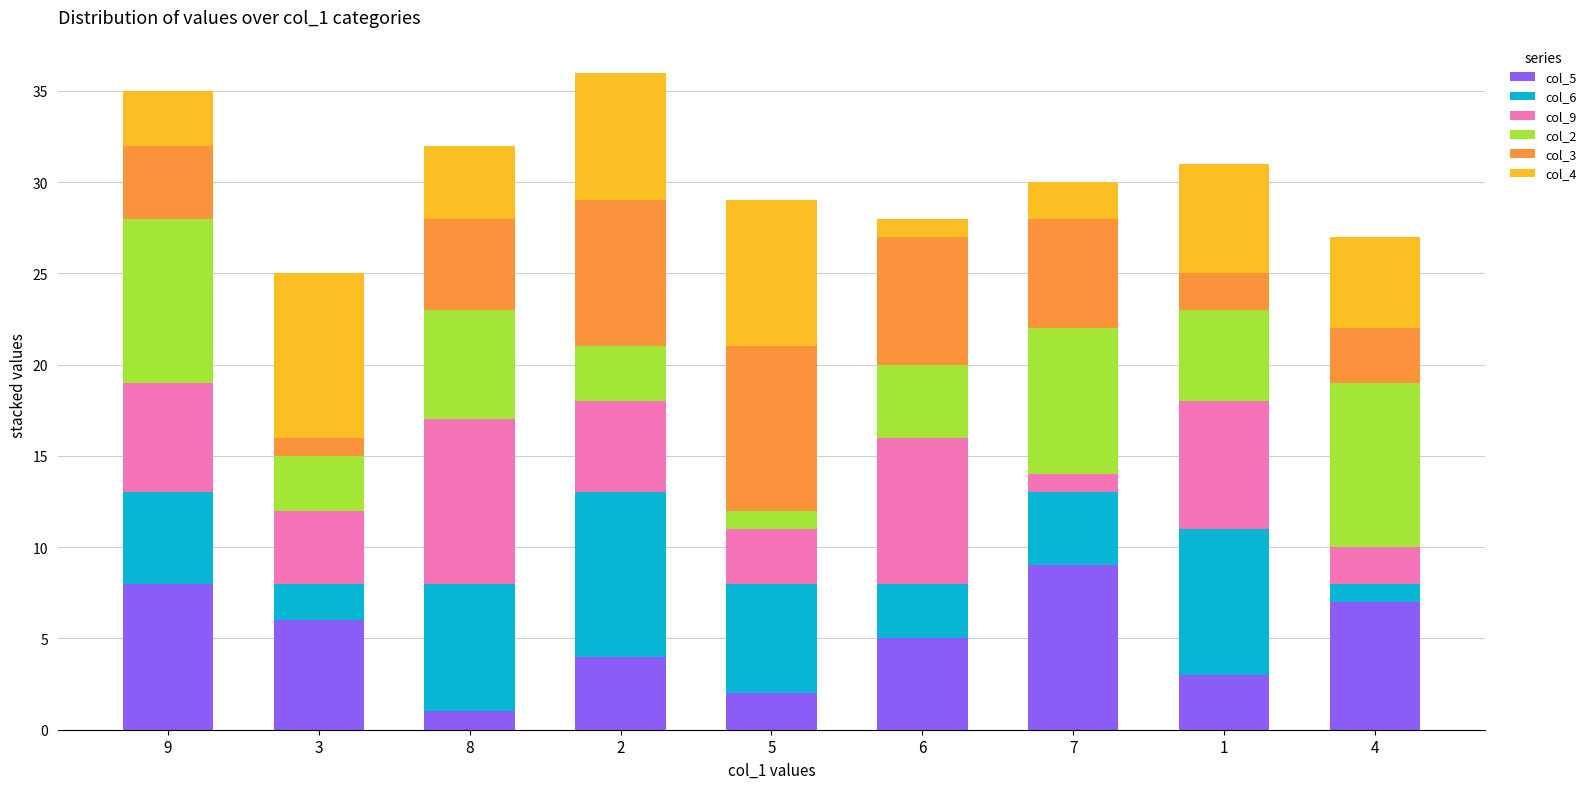

How many data points does each series have?

9